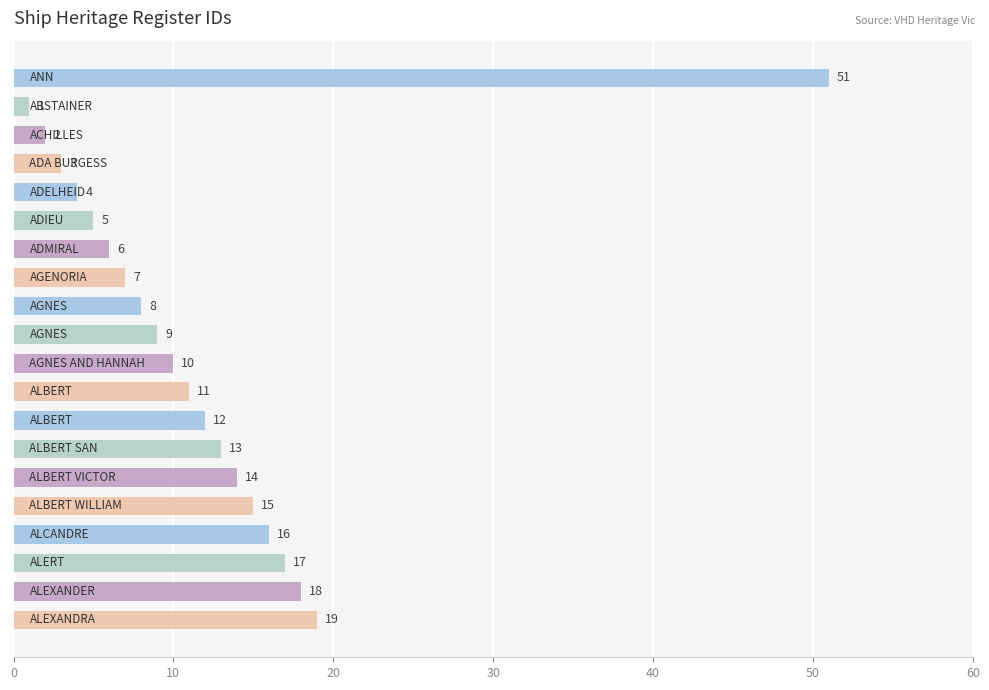

How many bars are there in total?

20